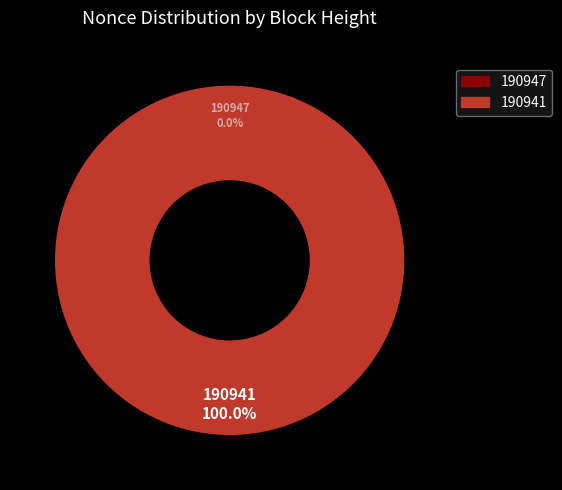

Which category has the biggest portion of the pie?

190941